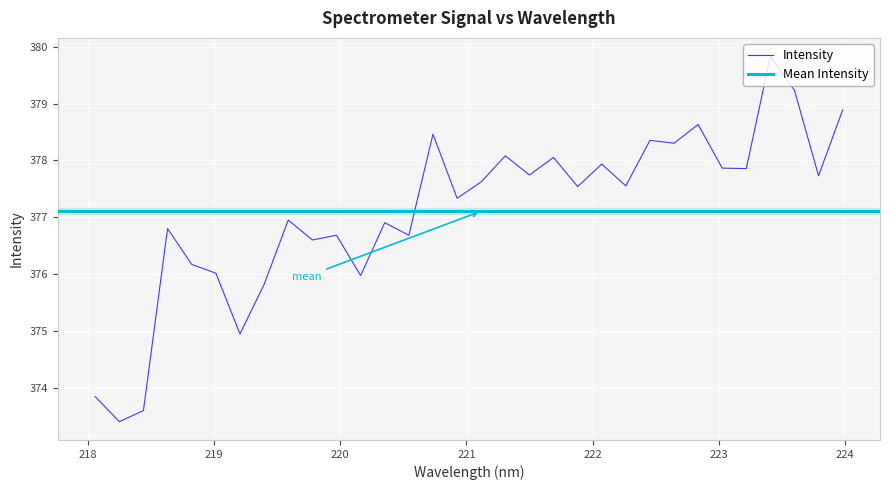

What is the maximum value for Intensity?

379.8